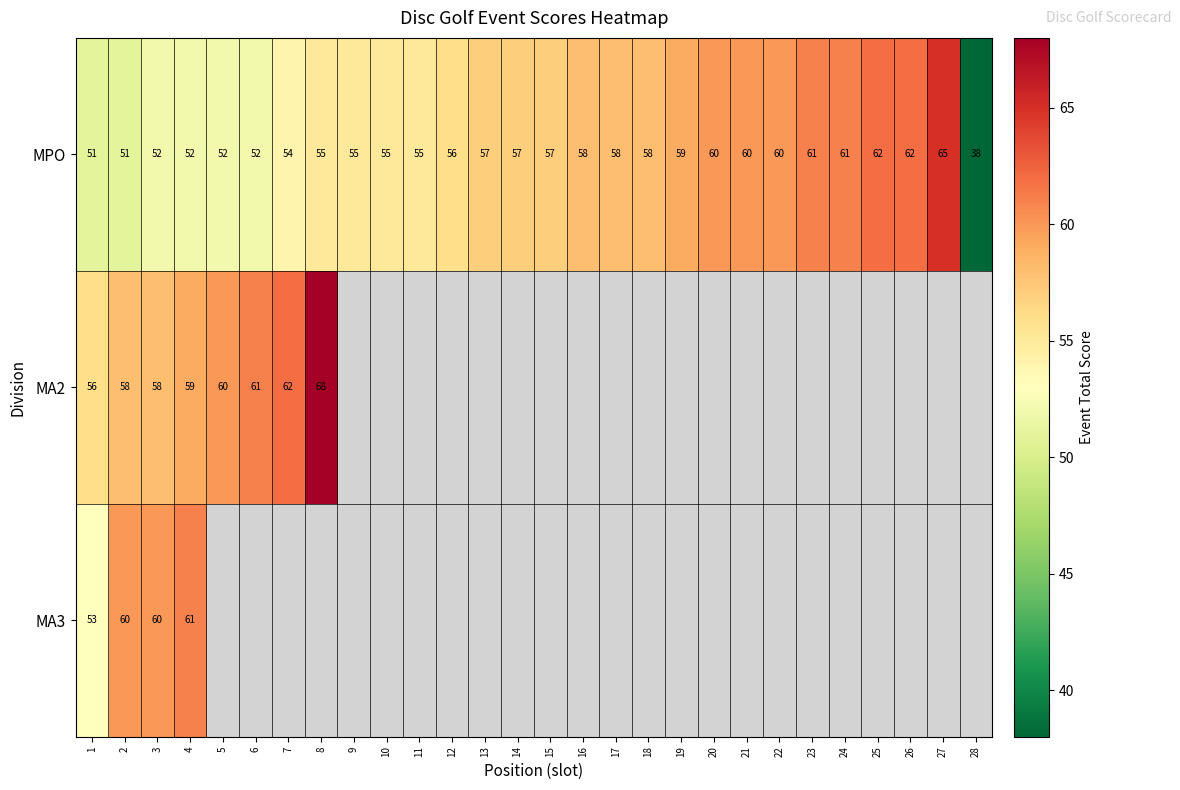

What is the average value of the MPO series?

56